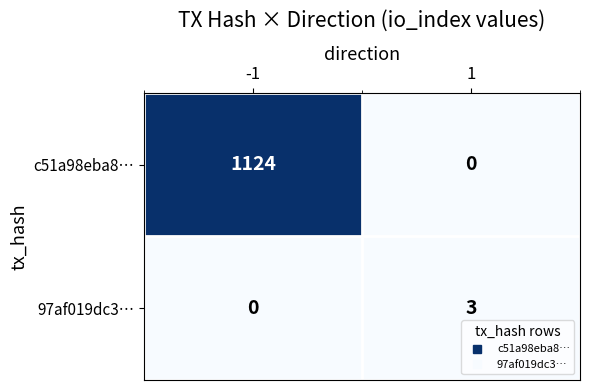

At which category is the sum across all series the highest?

-1